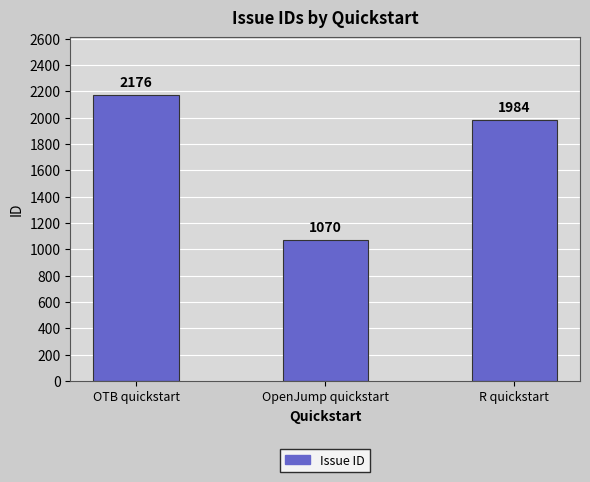

Reading left to right, extract all data points from this chart.

OTB quickstart=2176	OpenJump quickstart=1070	R quickstart=1984